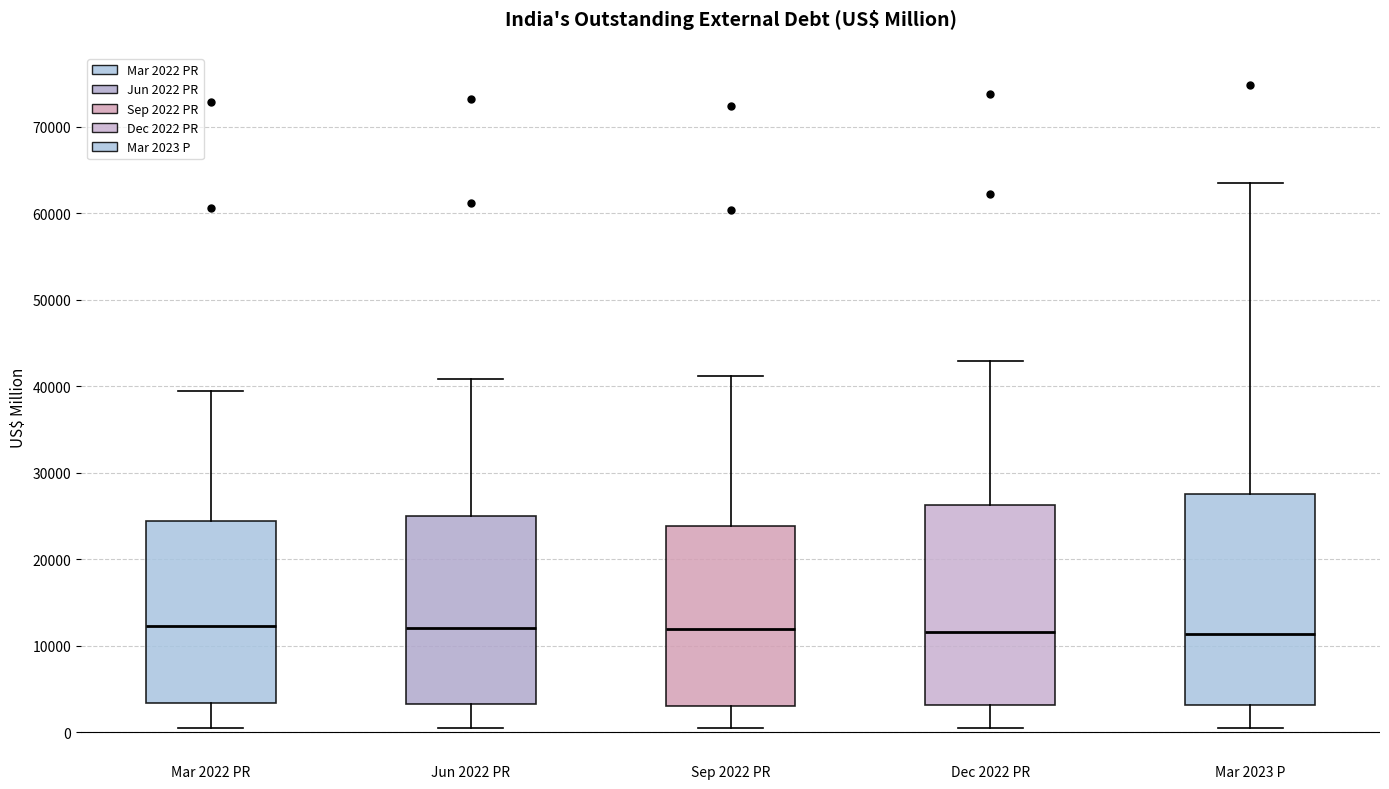

Where does the lower whisker of the box for Sep 2022 PR end on the y-axis? The values are not printed on the chart, so give them approximately, as read against the axis.

0